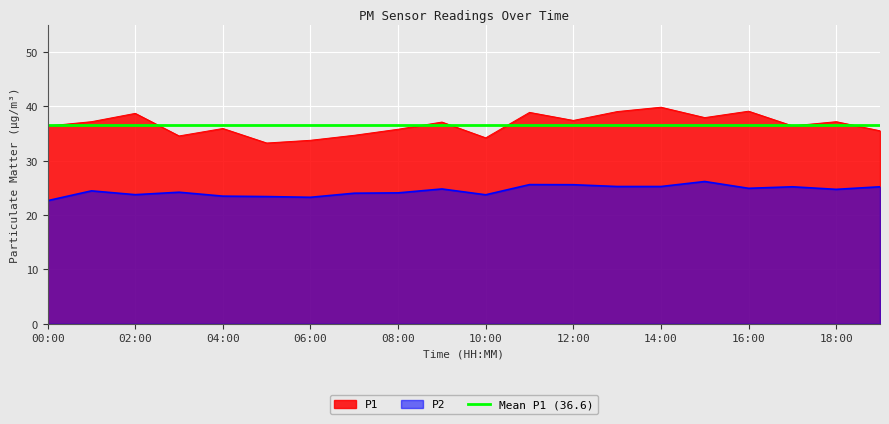

Rank the series by their average value, from highest to lowest.

P1, P2